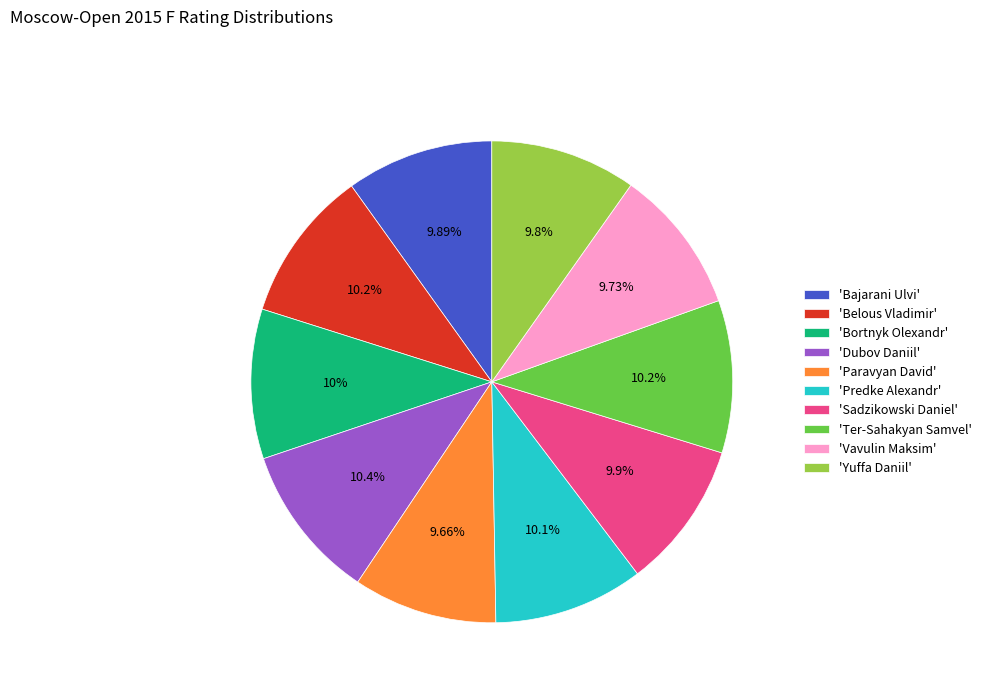

What is the ratio of the value at 'Ter-Sahakyan Samvel' to the value at 'Paravyan David'?

1.1